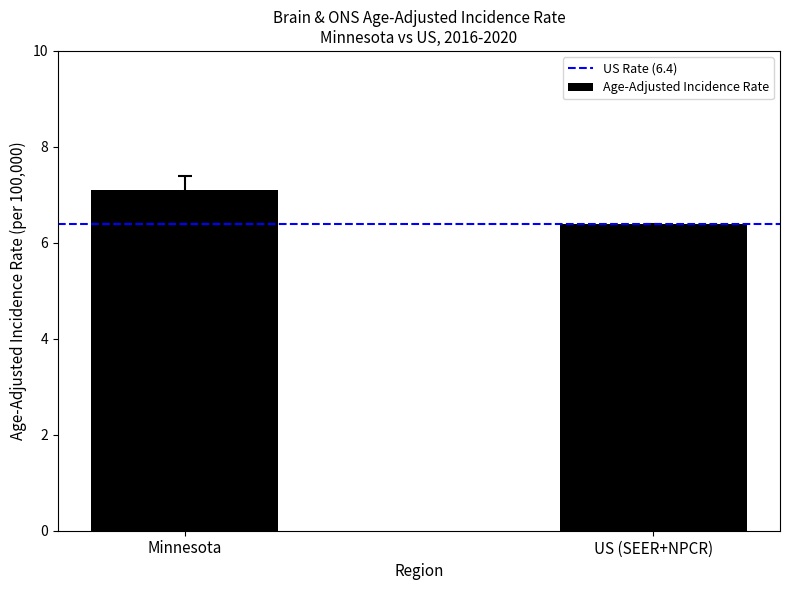

What is the label of the 1st bar from the left?

Minnesota